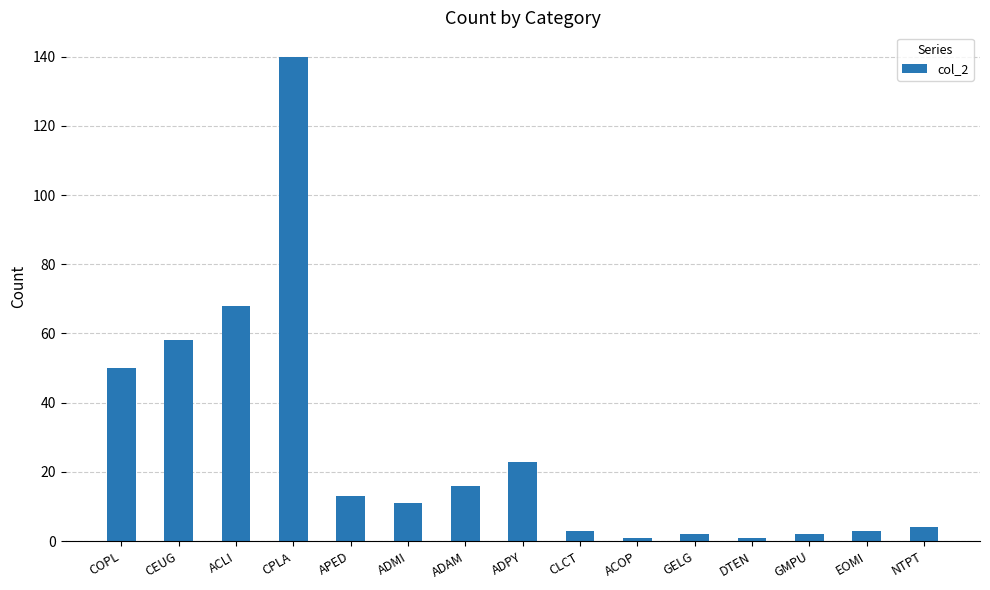

What is the value of the 8th bar from the left?

23